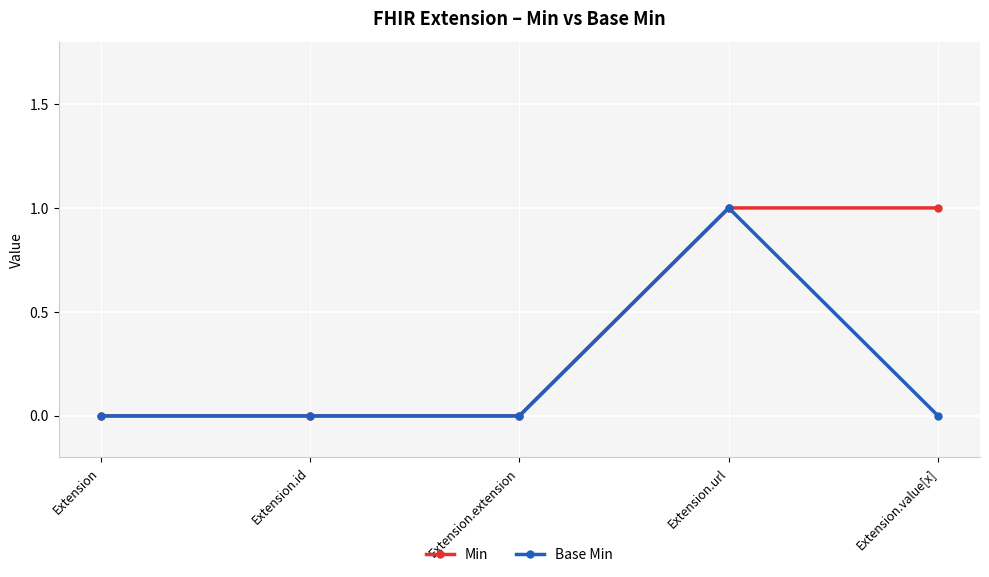

What is the label of the 5th point from the right?

Extension